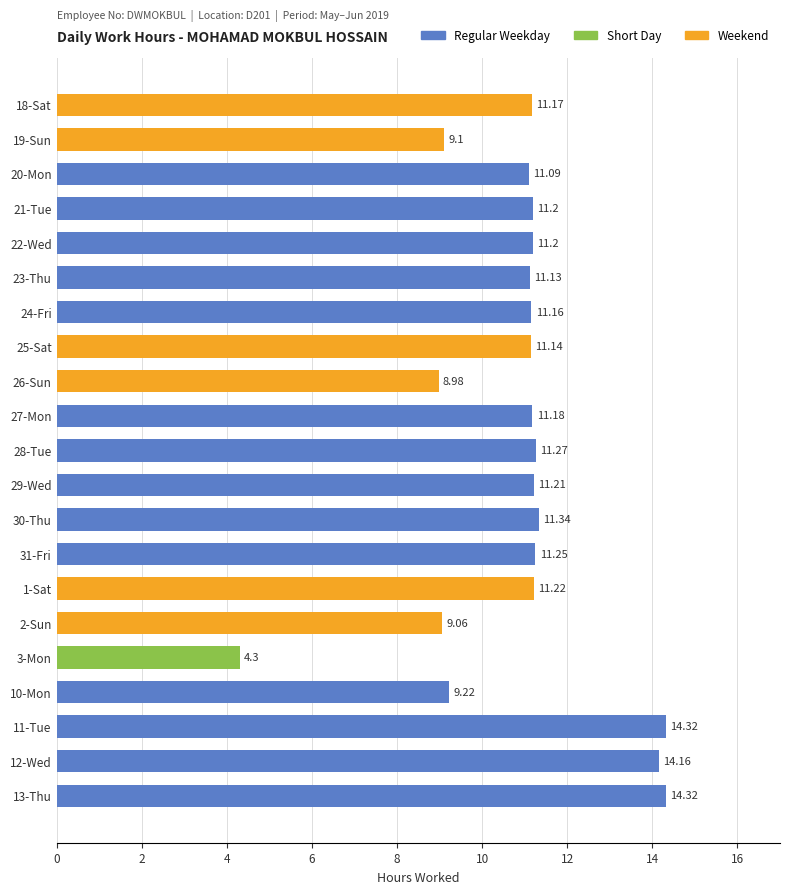

What is the change in value from 24-Fri to 1-Sat?

+0.1